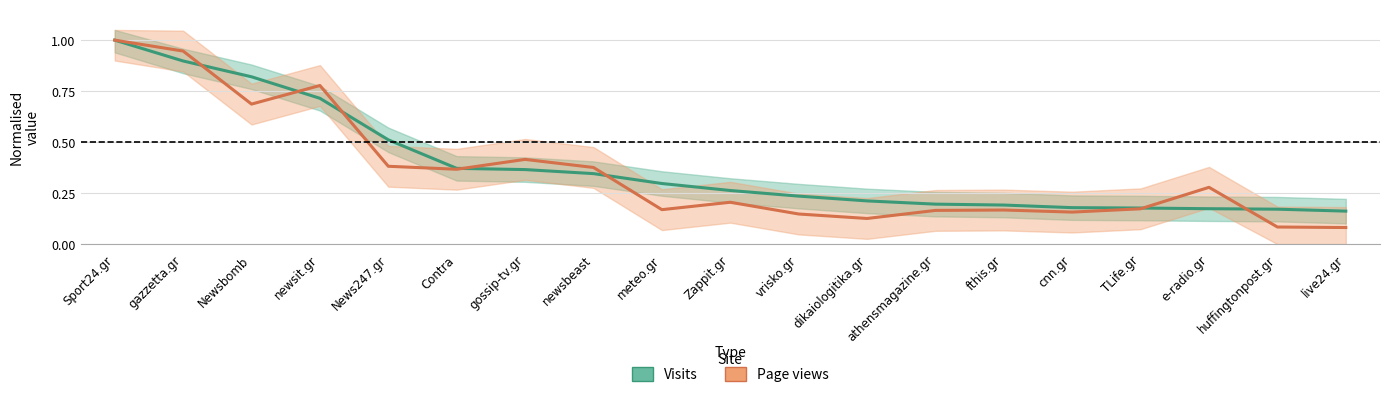

Is this an area chart (filled region under the line)?

No